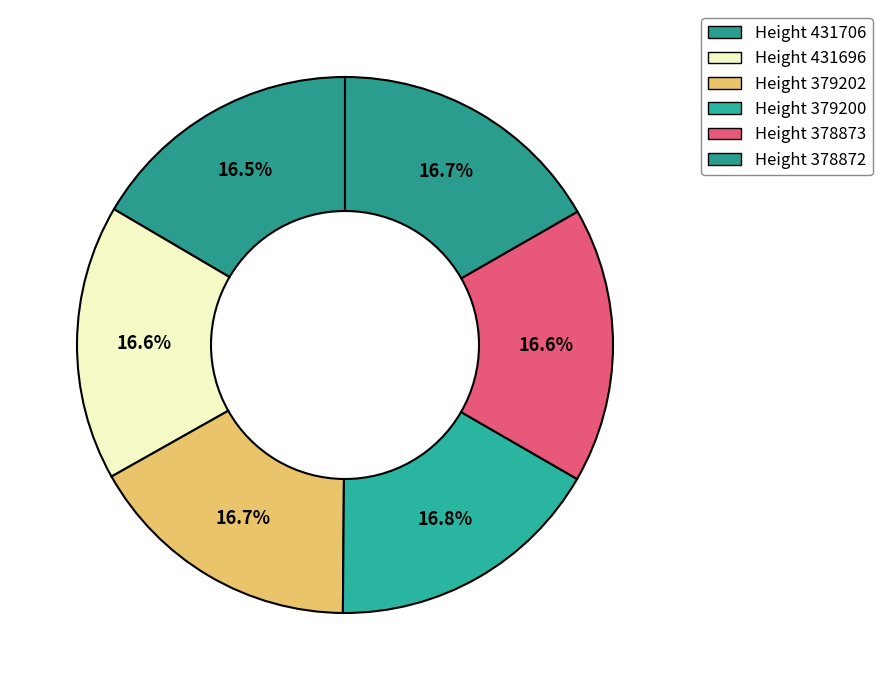

What is the change in value from Height 431706 to Height 378873?

+1